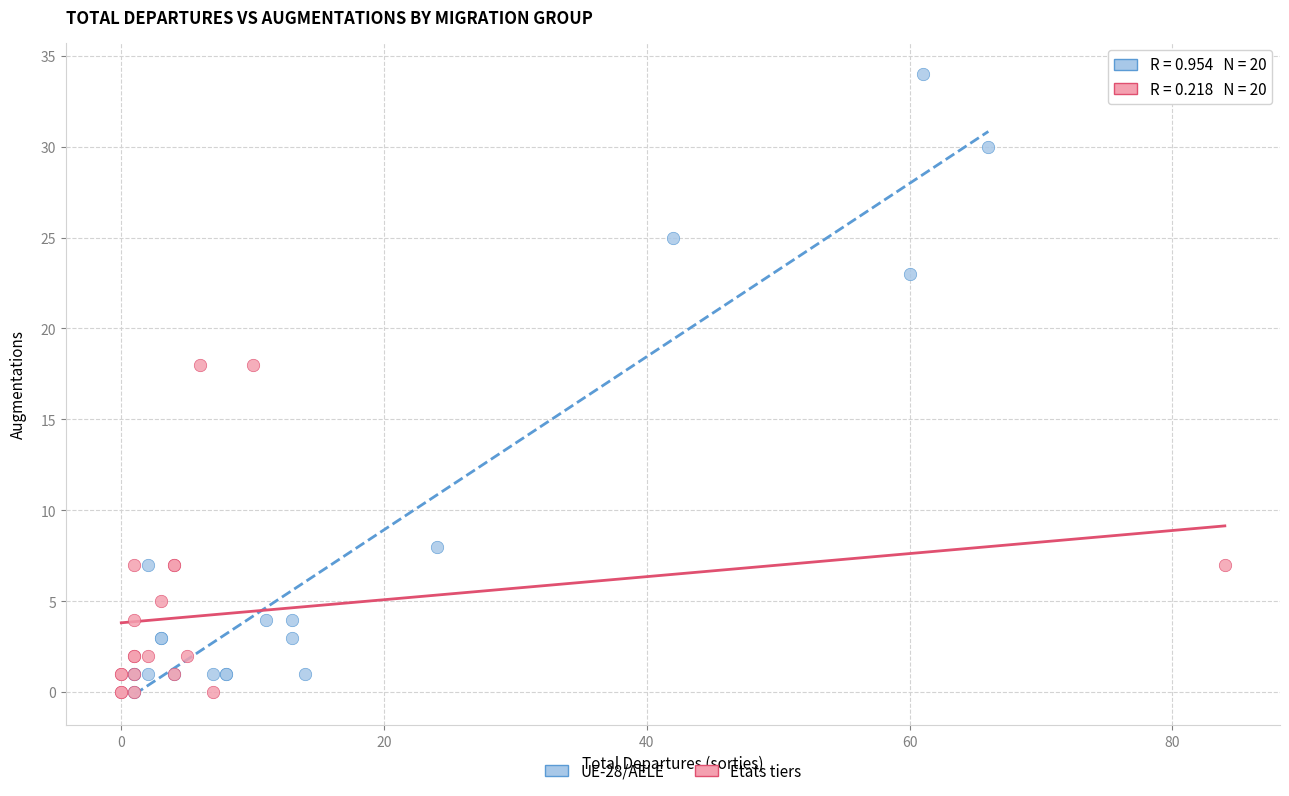

Which series has the widest spread of Y values?

UE-28/AELE